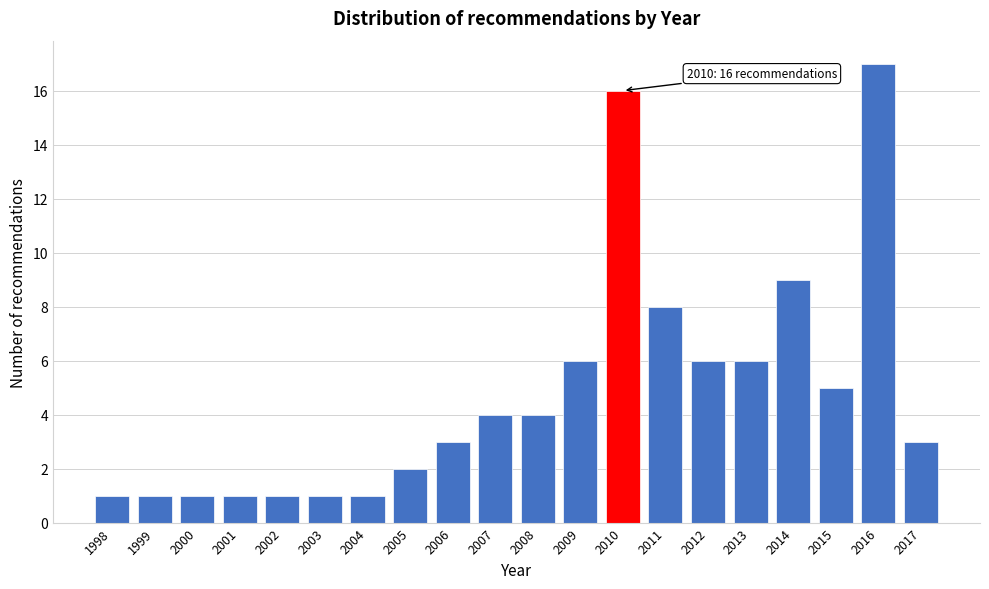

Reading left to right, extract all data points from this chart.

1	1	1	1	1	1	1	2	3	4	4	6	16	8	6	6	9	5	17	3